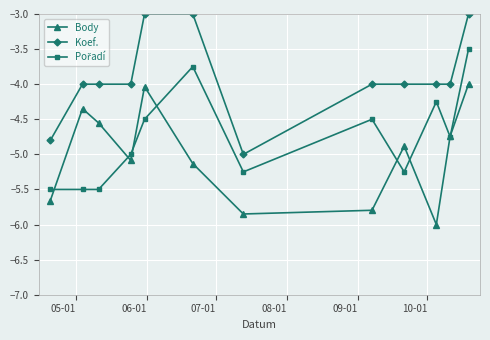

True or false: Koef. and Body intersect in this chart.

False